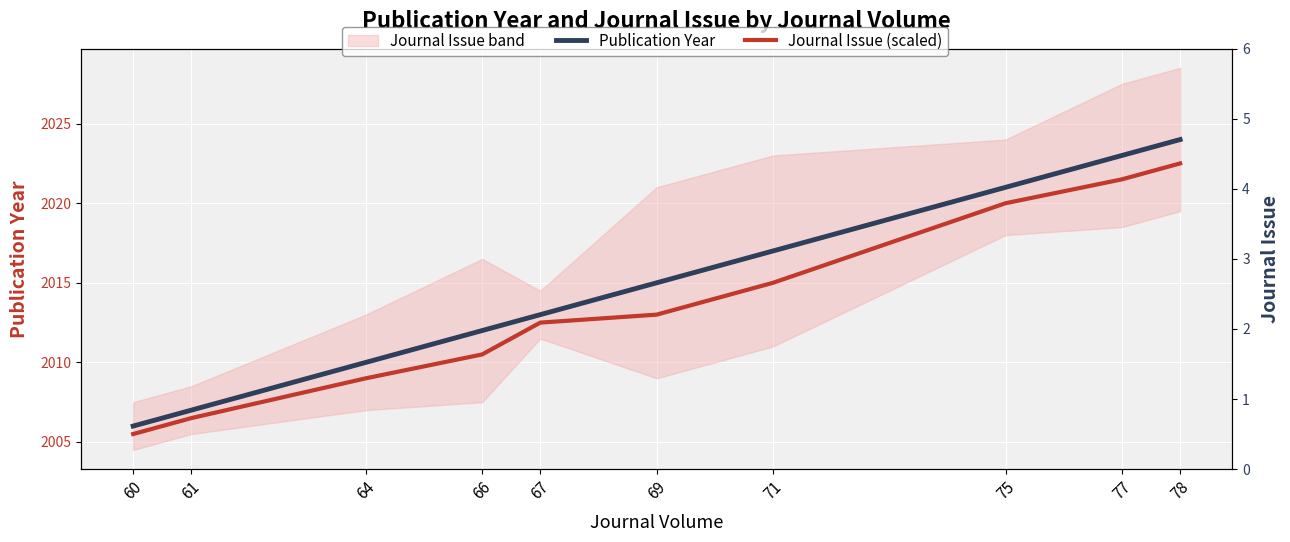

The Journal Issue (scaled) series shows 3336.6 at 61. True or false?

False